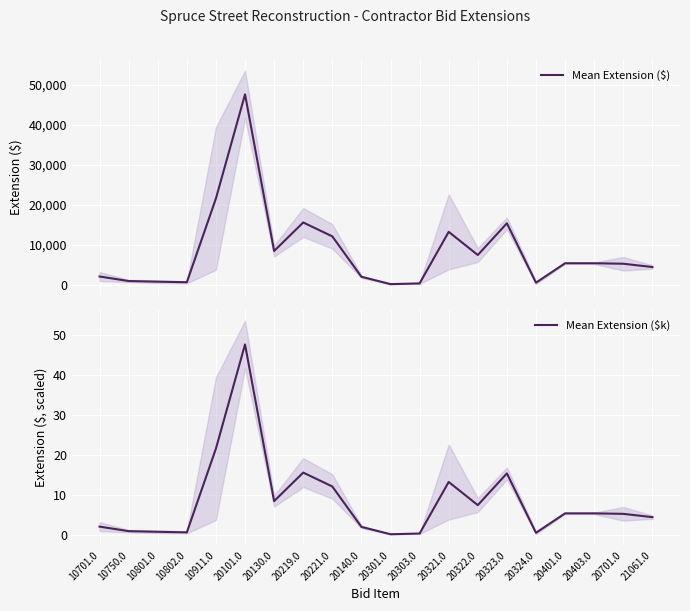

What is the minimum value shown in the chart?

0.1